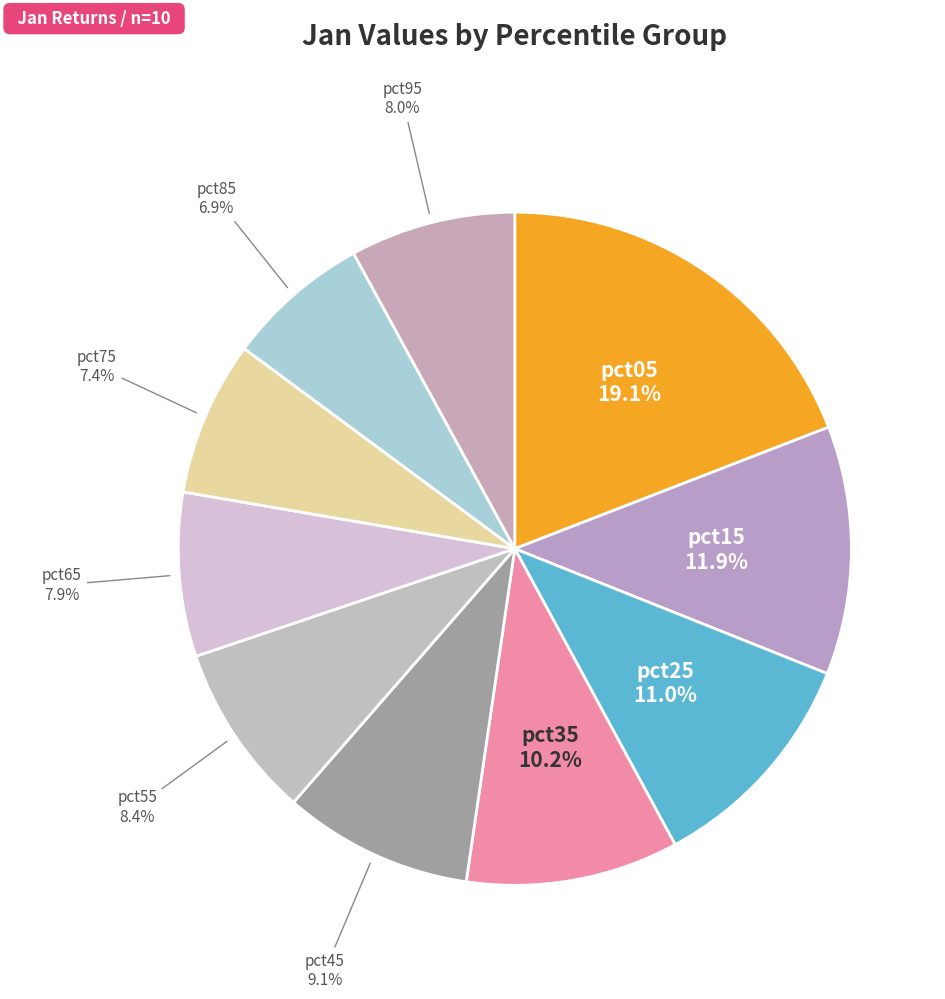

How many slices are in this pie chart?

10